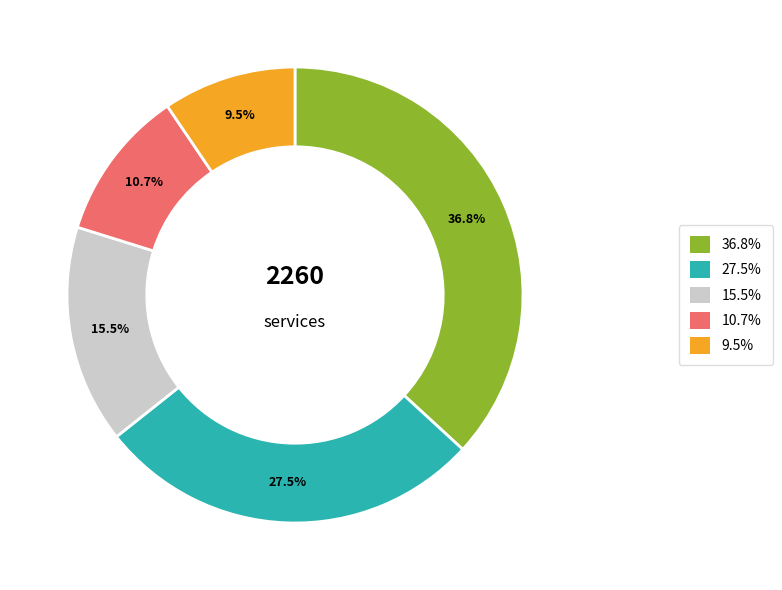

To the nearest percent, what is the difference between the largest and smallest slice percentages?

27%